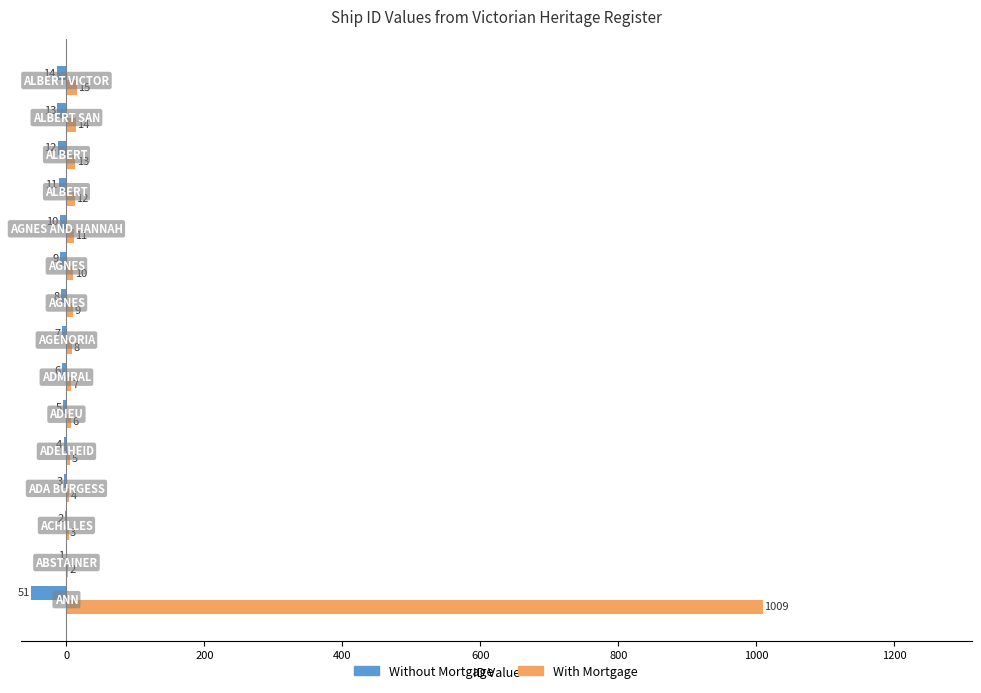

What is the sum of all Without Mortgage values?

-156